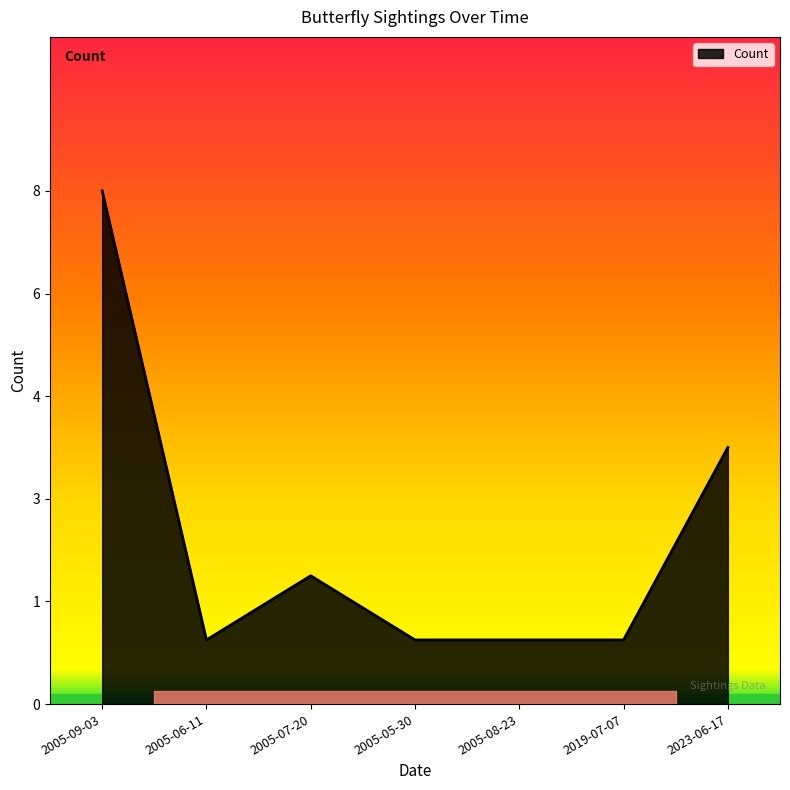

Does the chart have visible grid lines?

No